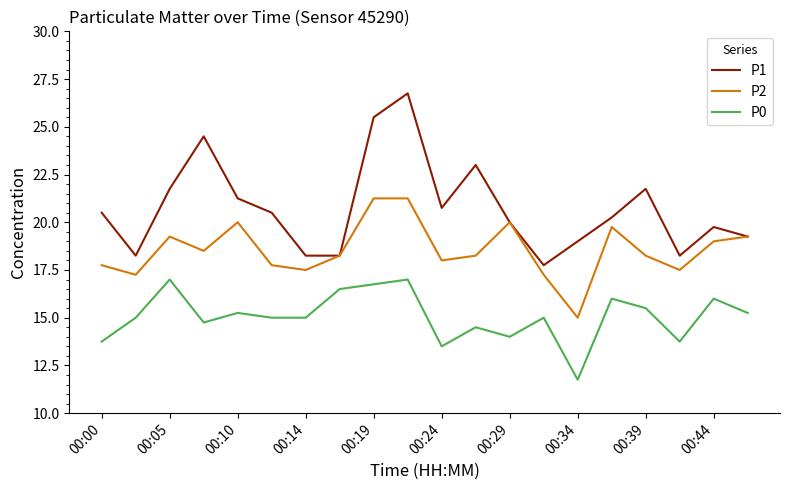

Which series has the largest range (max minus min)?

P1